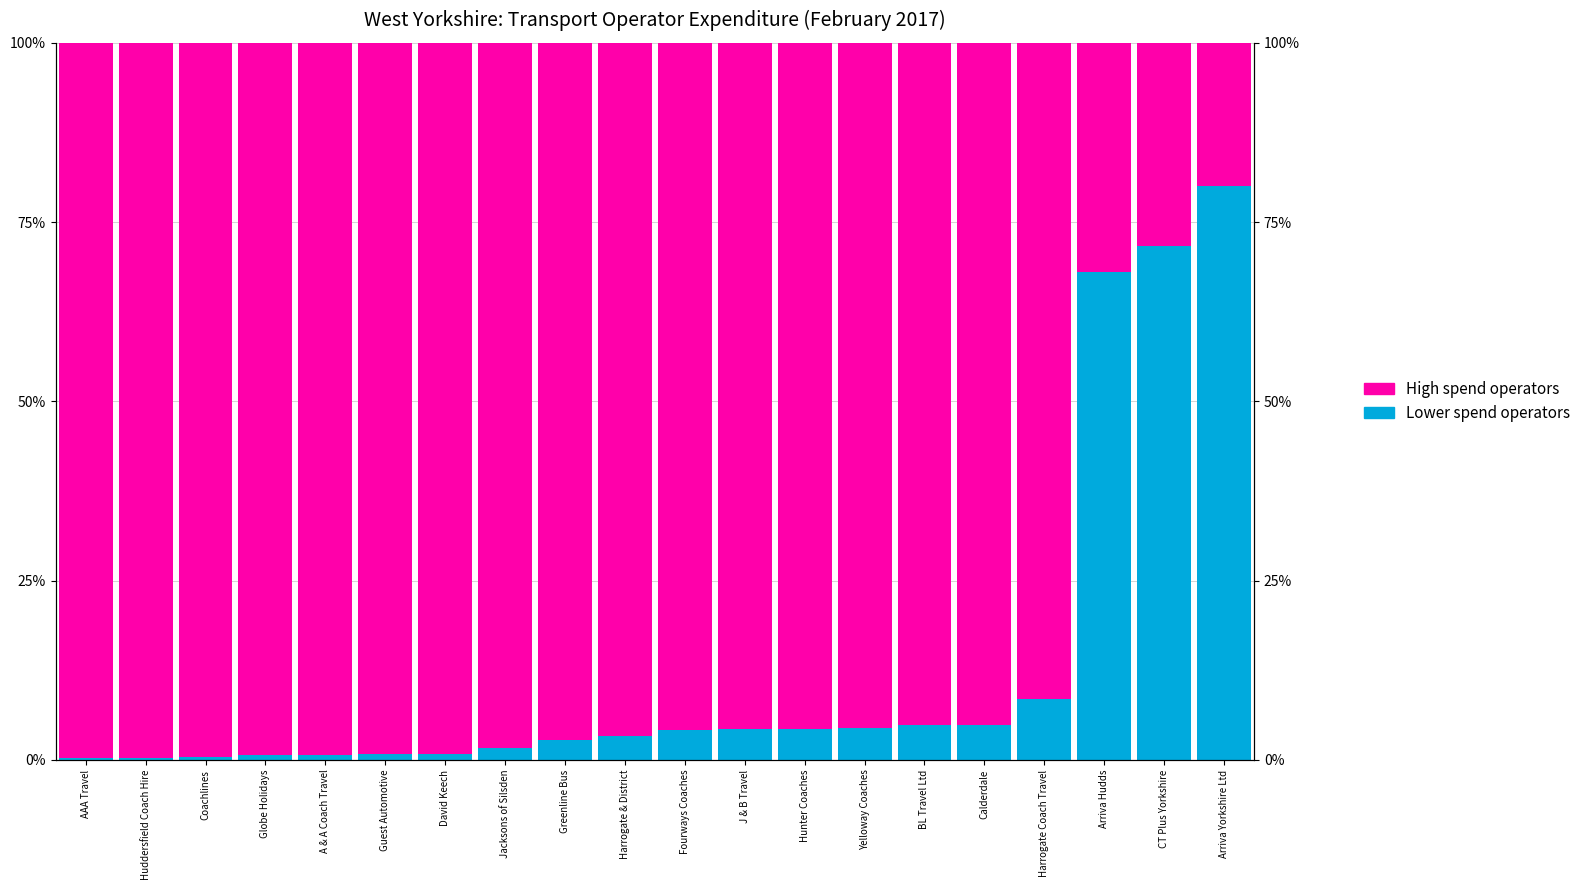

Which series changed the most between Guest Automotive and Greenline Bus?

Bus services (lower)